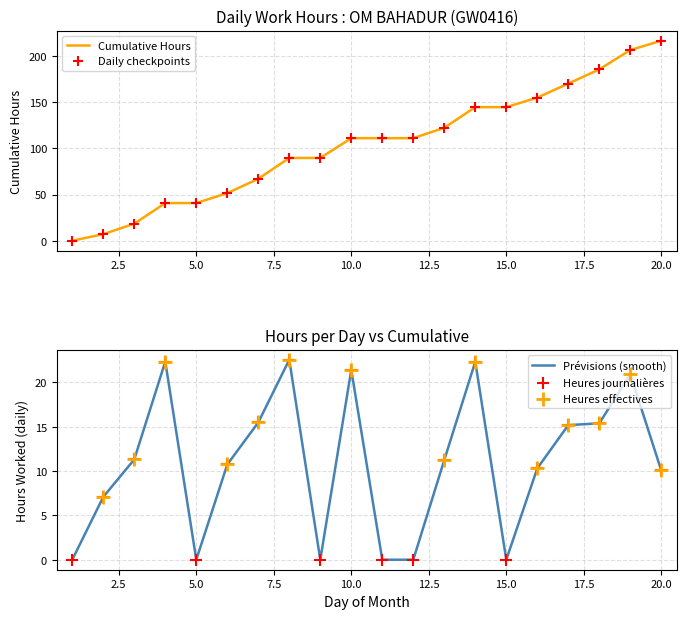

Between 13 and 16, which is larger?

13